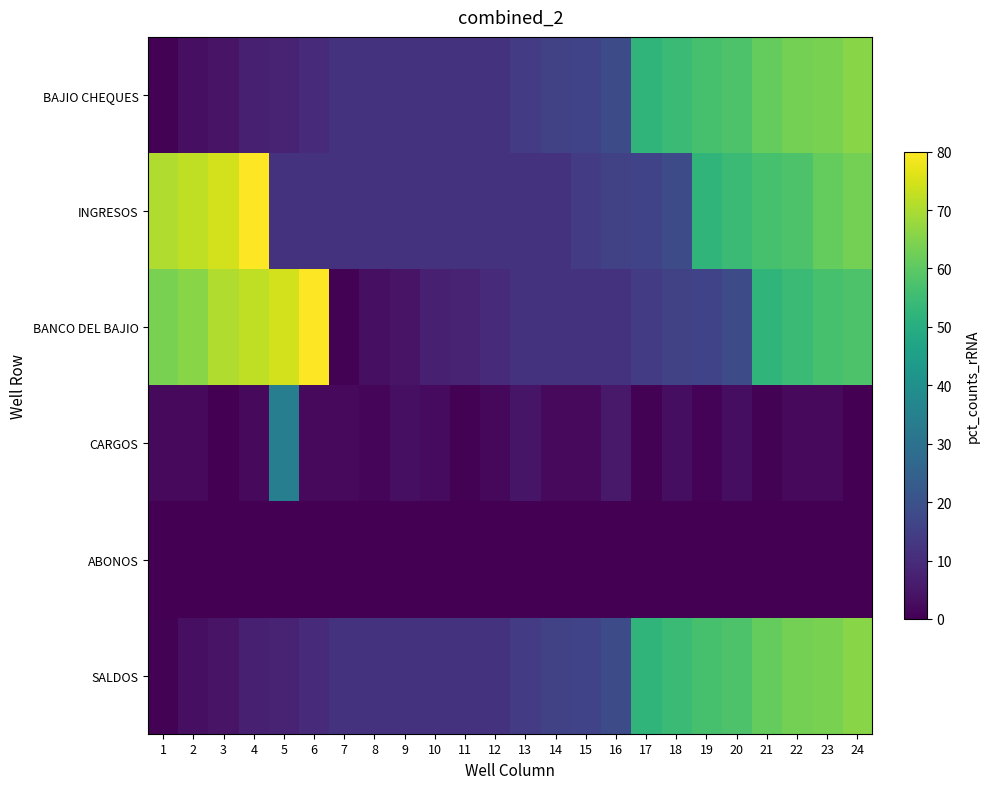

Rank the series by their maximum value, from lowest to highest.

ABONOS, CARGOS, BAJIO CHEQUES, SALDOS, INGRESOS, BANCO DEL BAJIO